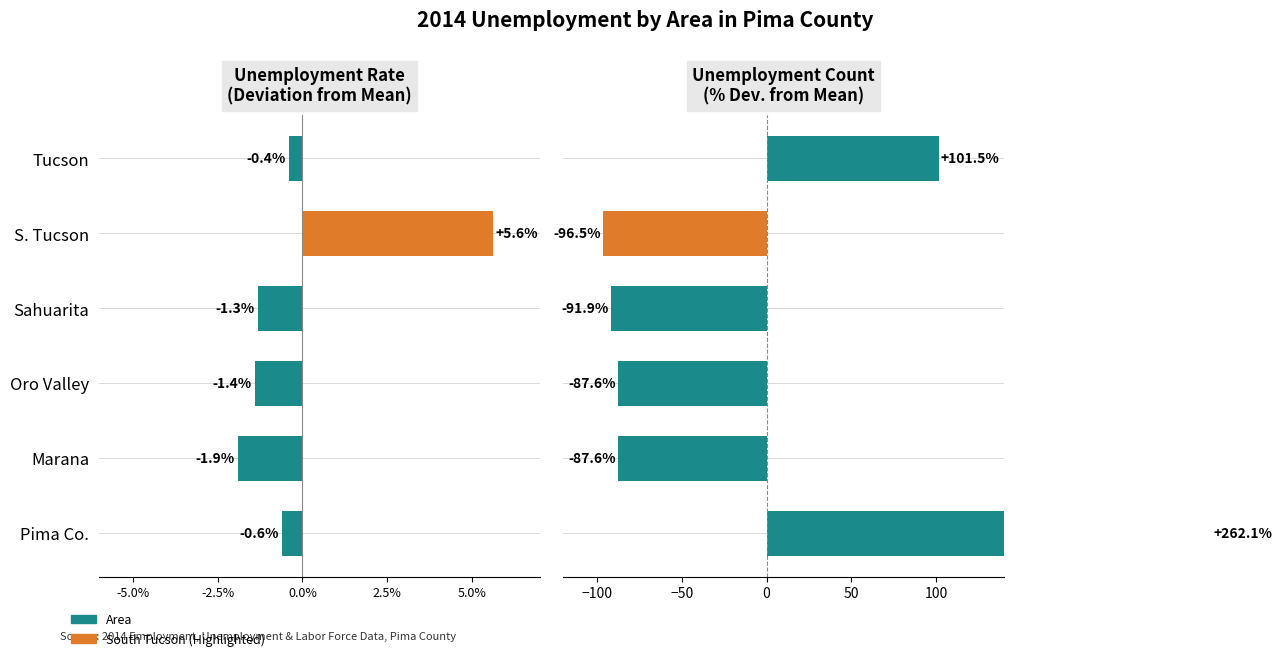

What is the minimum value for Unemp. Rate Deviation?

-1.9